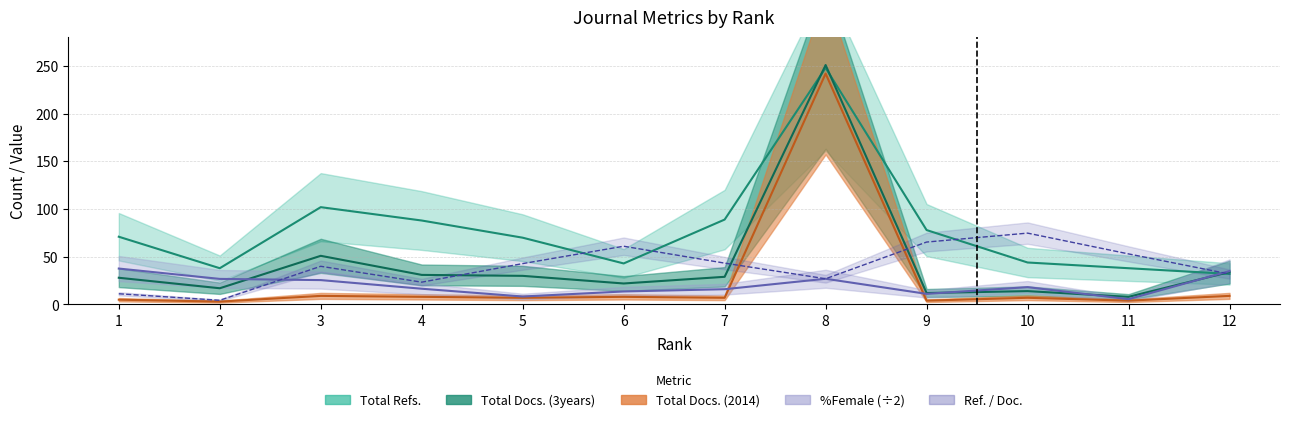

True or false: Total Docs. (3years) and Total Docs. (2014) intersect in this chart.

False